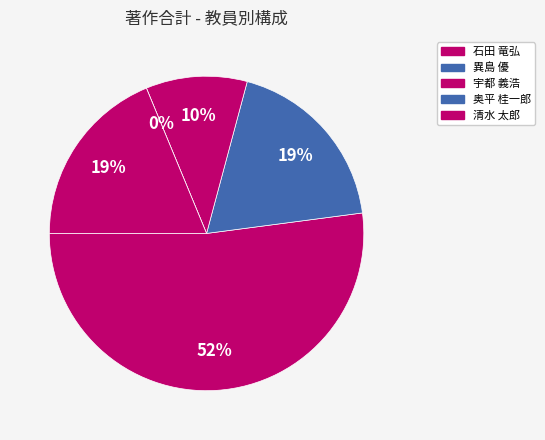

Count the number of slices in the pie.

5